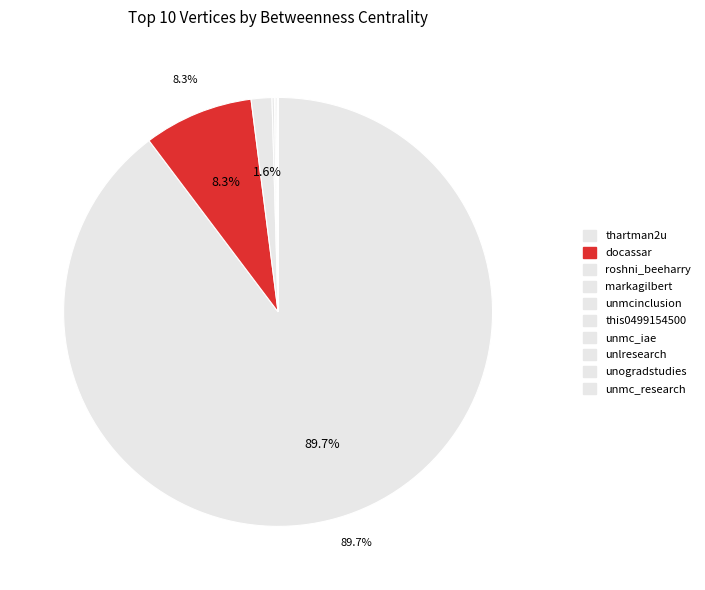

Rank the categories by value from highest to lowest.

thartman2u, docassar, roshni_beeharry, markagilbert, unmcinclusion, this0499154500, unmc_iae, unlresearch, unogradstudies, unmc_research